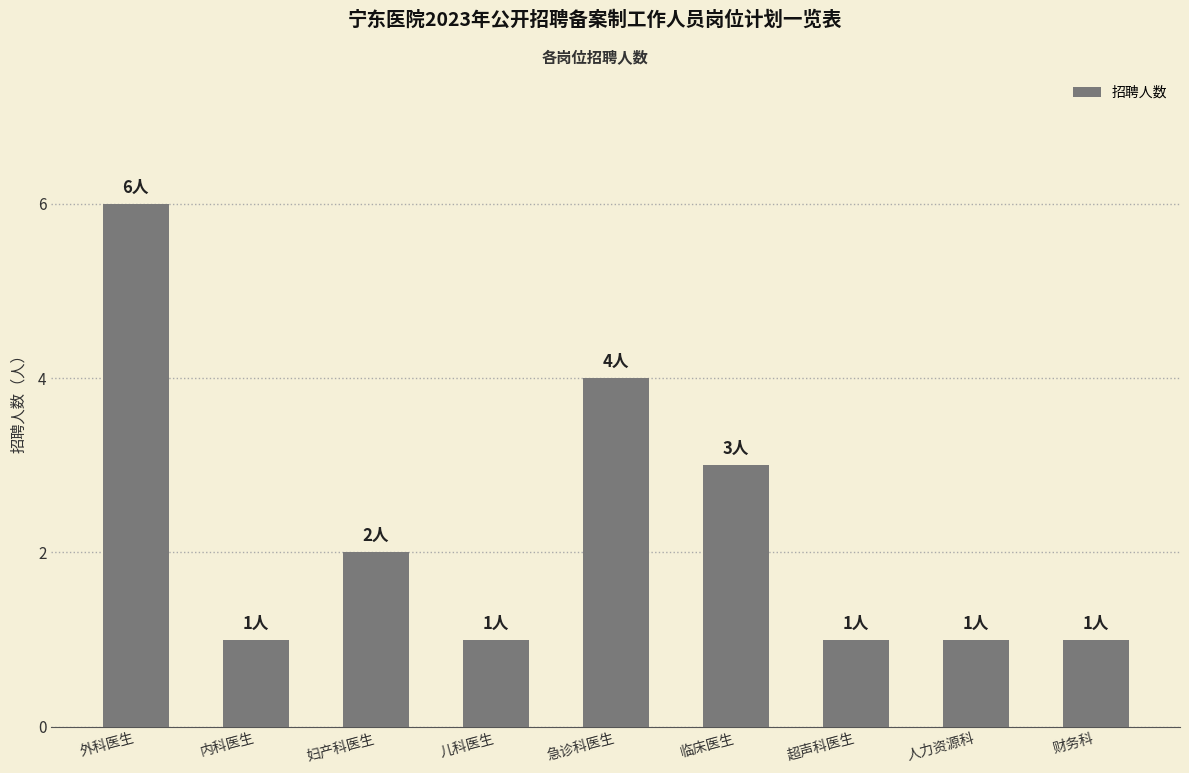

What is the difference between the second highest and second lowest values?

3